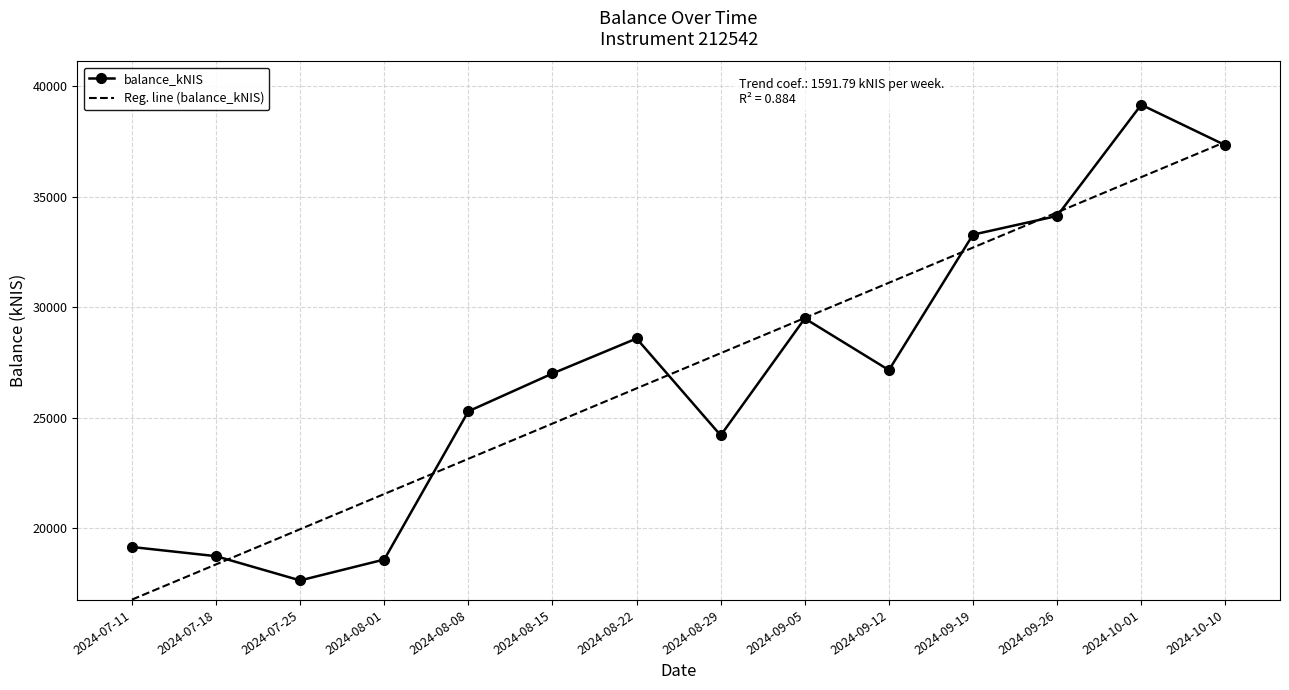

The value of Reg. line (balance_kNIS) at 2024-08-15 is 34855.3. True or false?

False